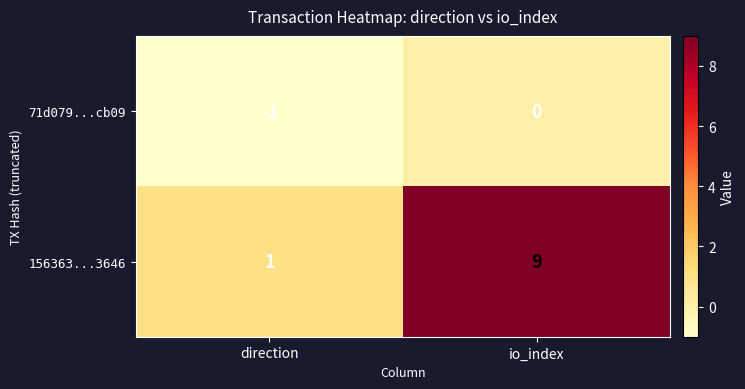

At which category does the chart reach its minimum across all series?

direction